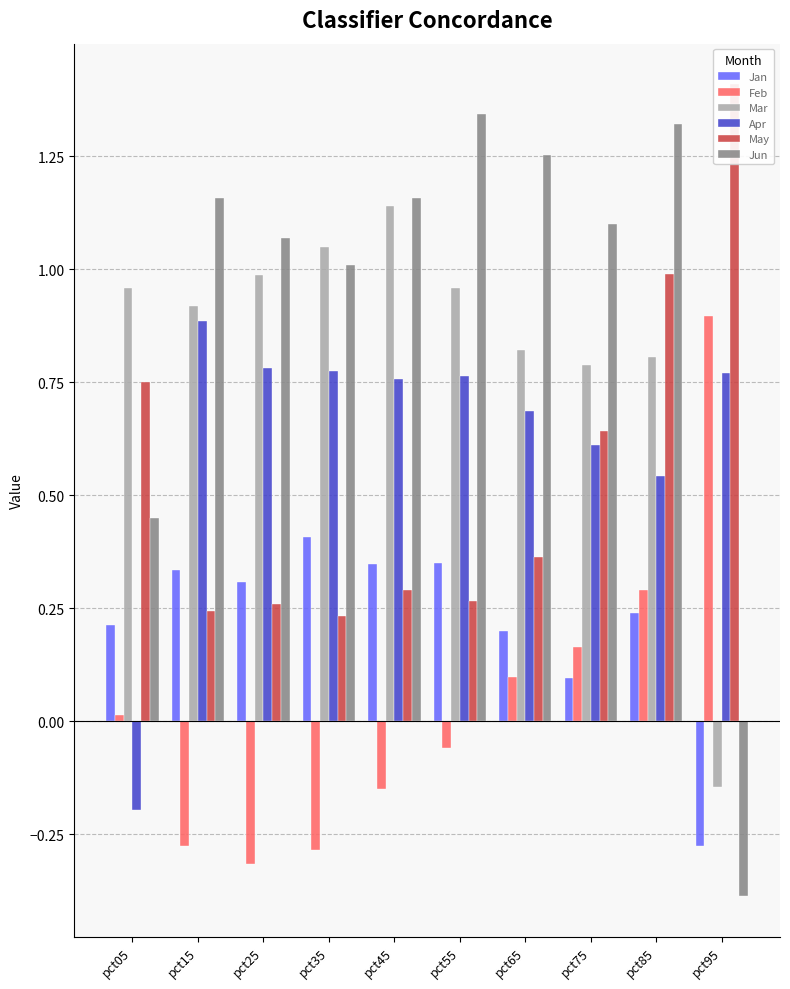

Which label corresponds to the largest value in the chart?

pct95